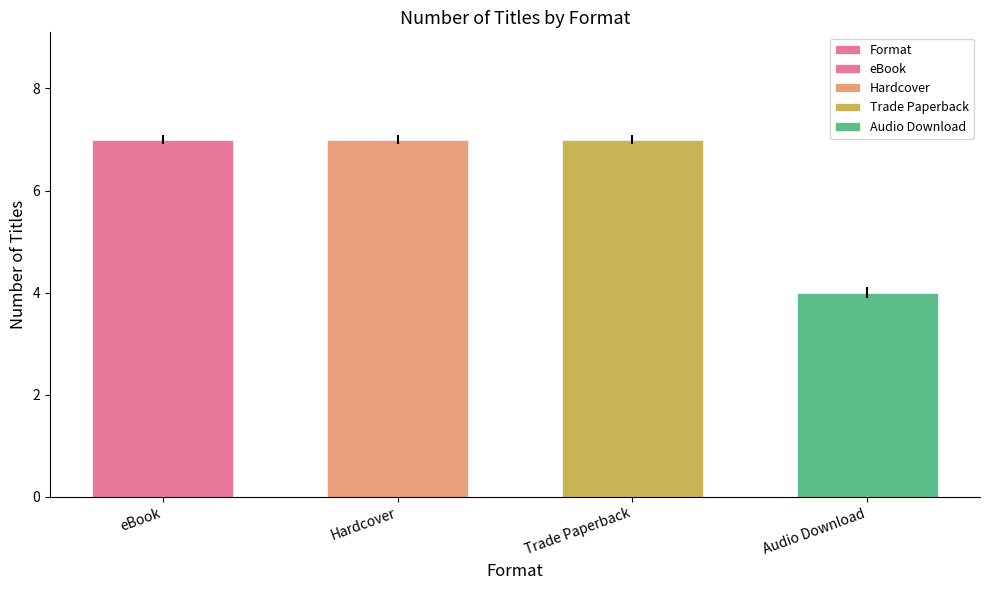

The value at Trade Paperback is 7. True or false?

True